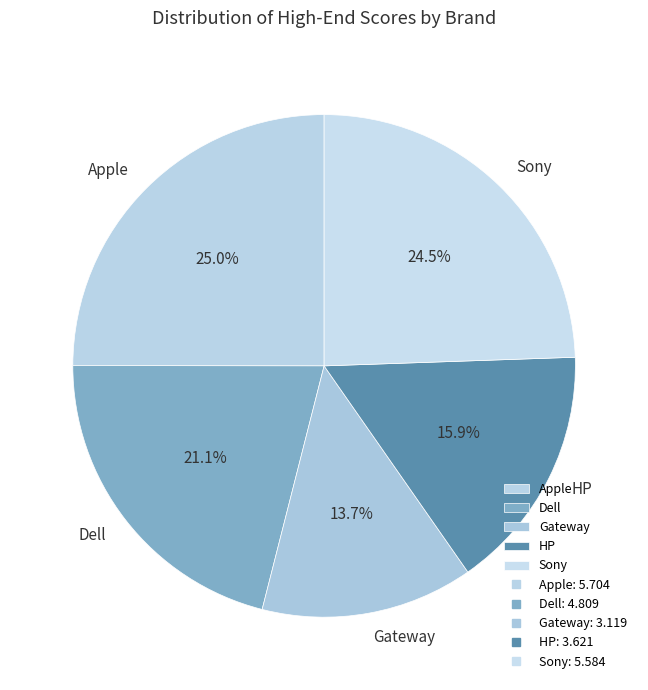

What percentage do Gateway and Dell together represent?

34.7%